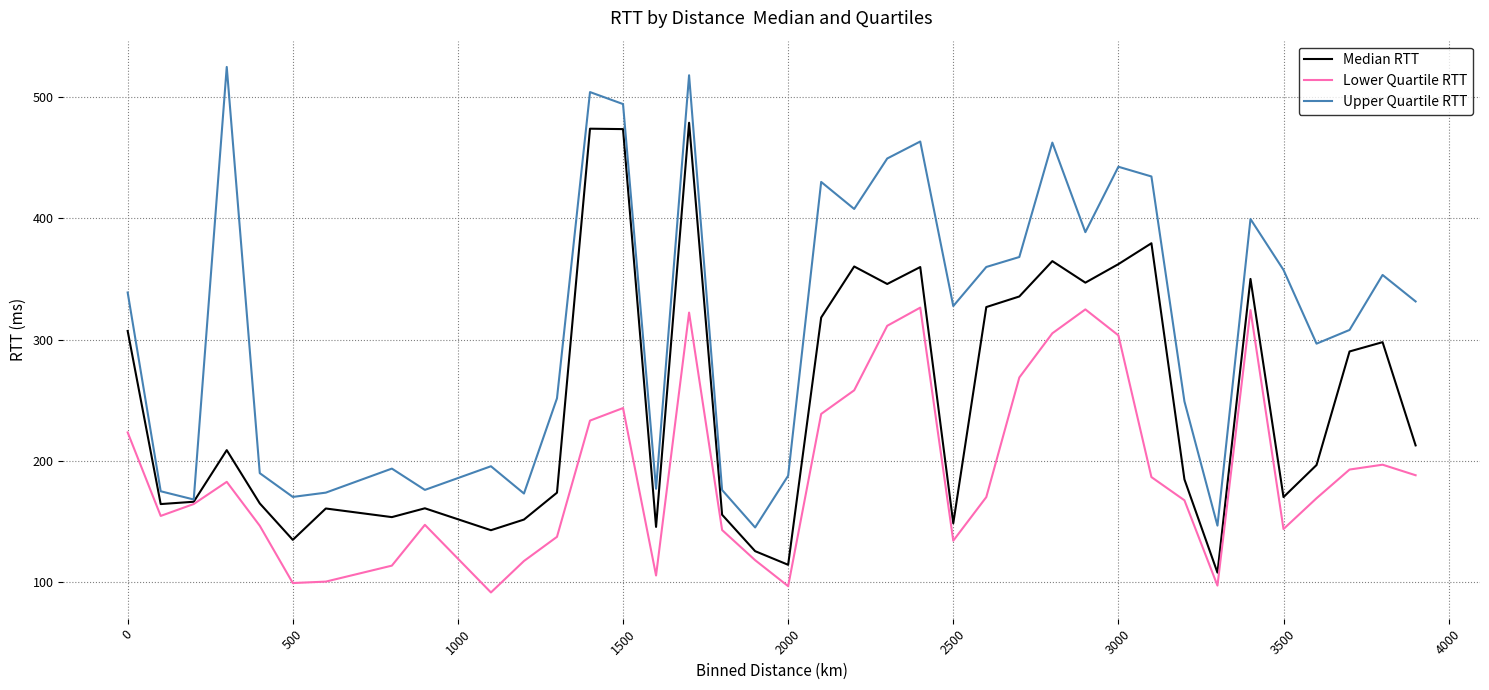

Is this an area chart (filled region under the line)?

No